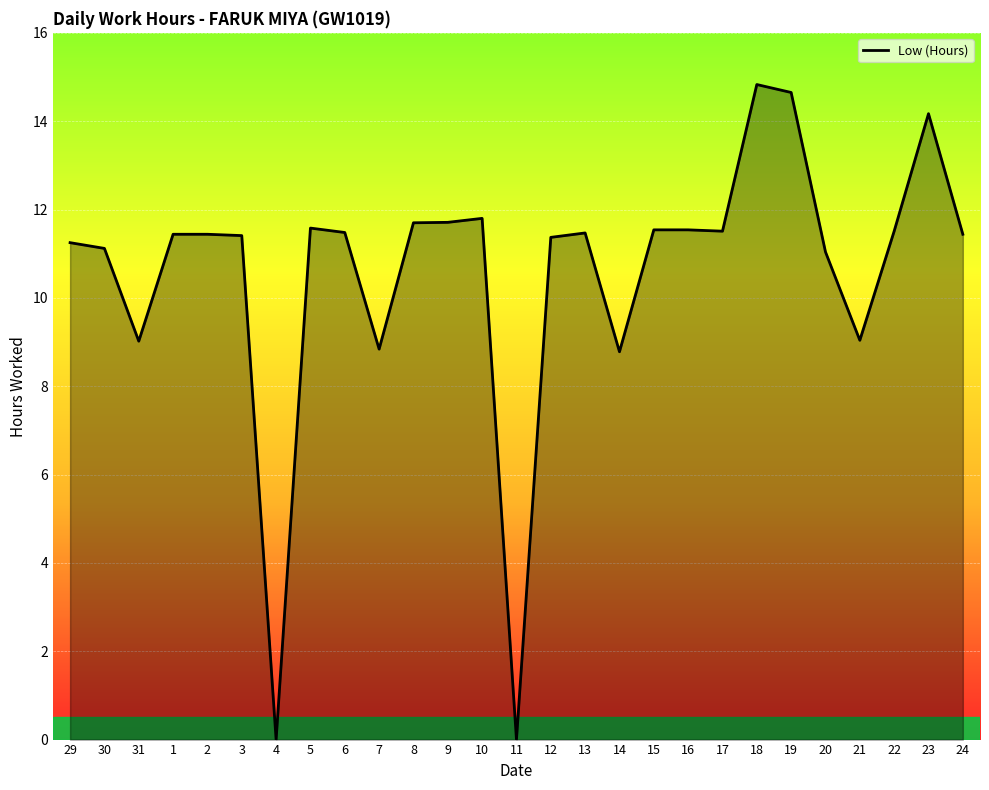

What position from the right is 19?

6